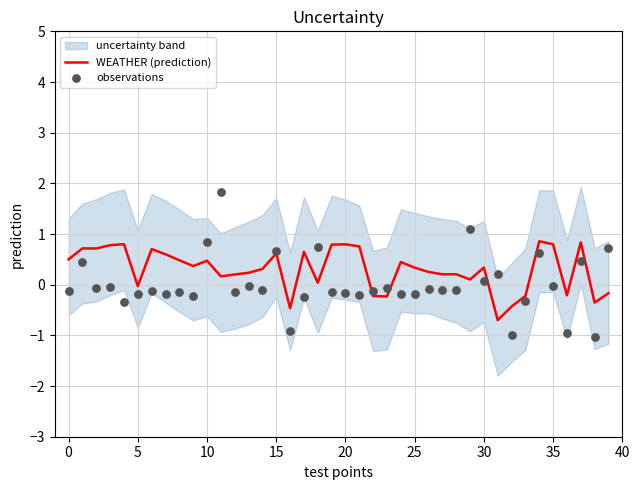

Which series reaches the minimum Y coordinate?

observations